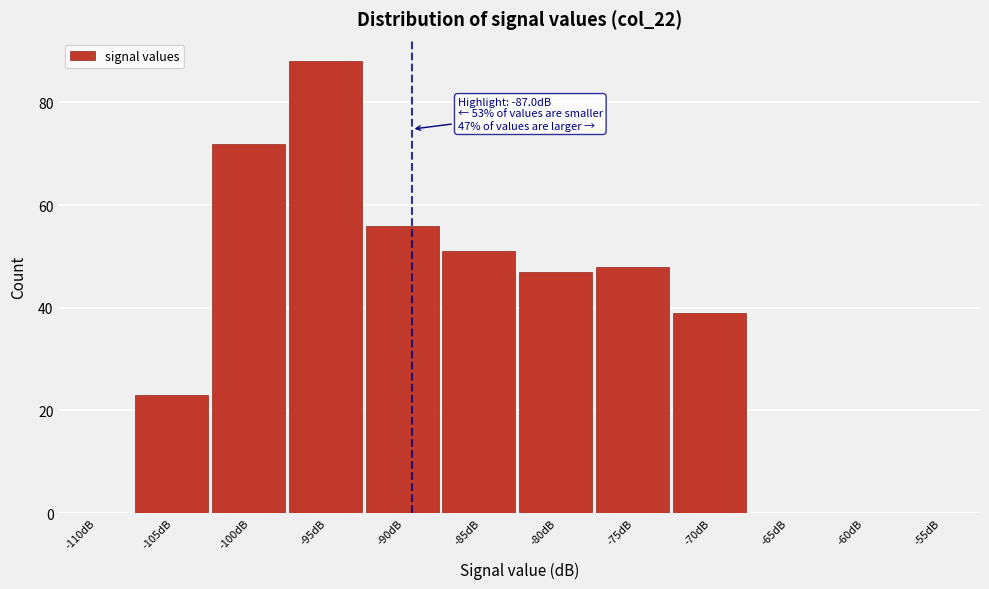

Reading left to right, what are all the values shown in this chart?

-110dB=0	-105dB=23	-100dB=72	-95dB=88	-90dB=56	-85dB=51	-80dB=47	-75dB=48	-70dB=39	-65dB=0	-60dB=0	-55dB=0